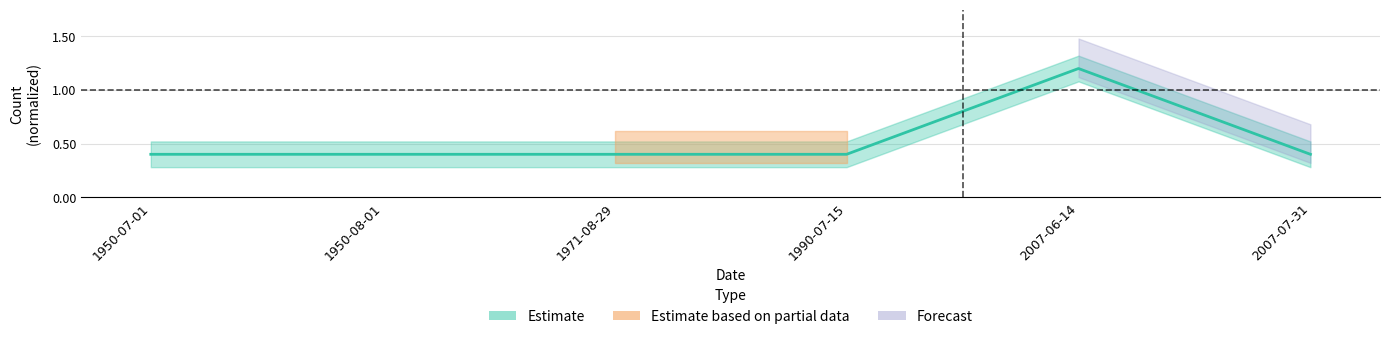

Which category has the highest value across all series?

2007-06-14